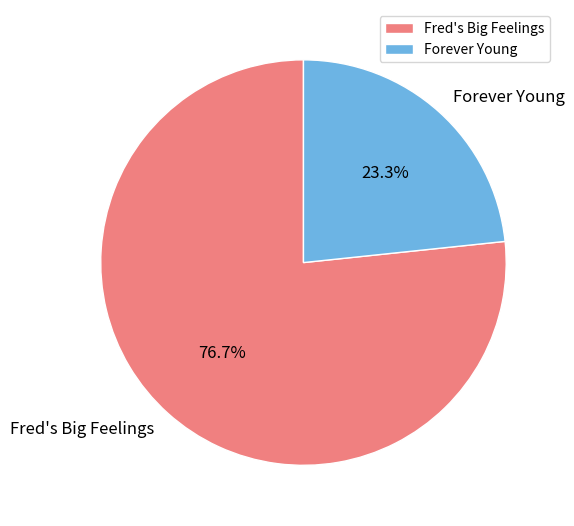

To the nearest percent, what is the difference between the largest and smallest slice percentages?

53%